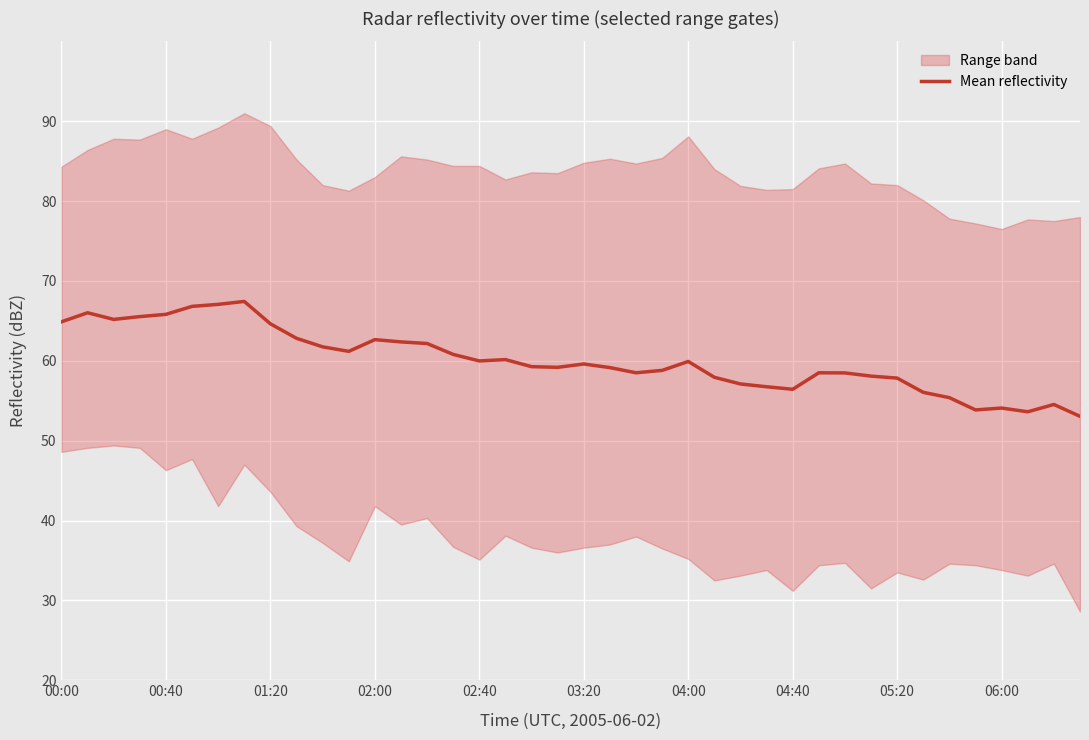

What is the minimum value for Mean reflectivity?

53.1